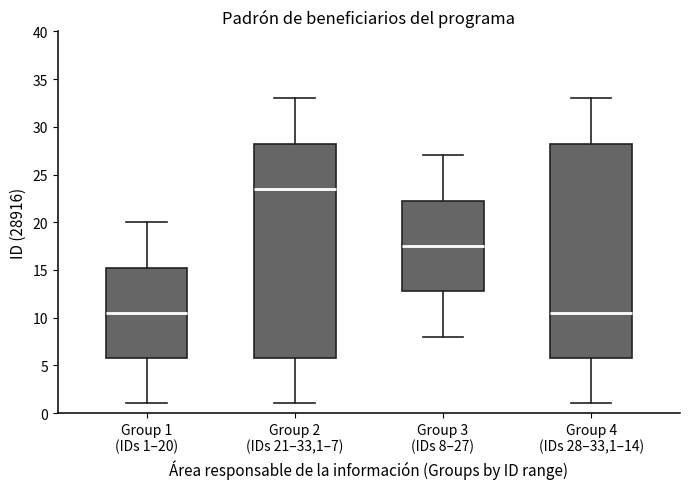

Reading left to right, read every box against the y-axis: the position of its median line, the range the box covers, and the ends of its whiskers. The values are not printed on the chart, so give them approximately, as read against the axis.

Group 1 (IDs 1–20): median 10.5, box 6.0 to 15.5, whiskers 1.0 to 20.0
Group 2 (IDs 21–33,1–7): median 23.5, box 6.0 to 28.5, whiskers 1.0 to 33.0
Group 3 (IDs 8–27): median 17.5, box 13.0 to 22.5, whiskers 8.0 to 27.0
Group 4 (IDs 28–33,1–14): median 10.5, box 6.0 to 28.5, whiskers 1.0 to 33.0